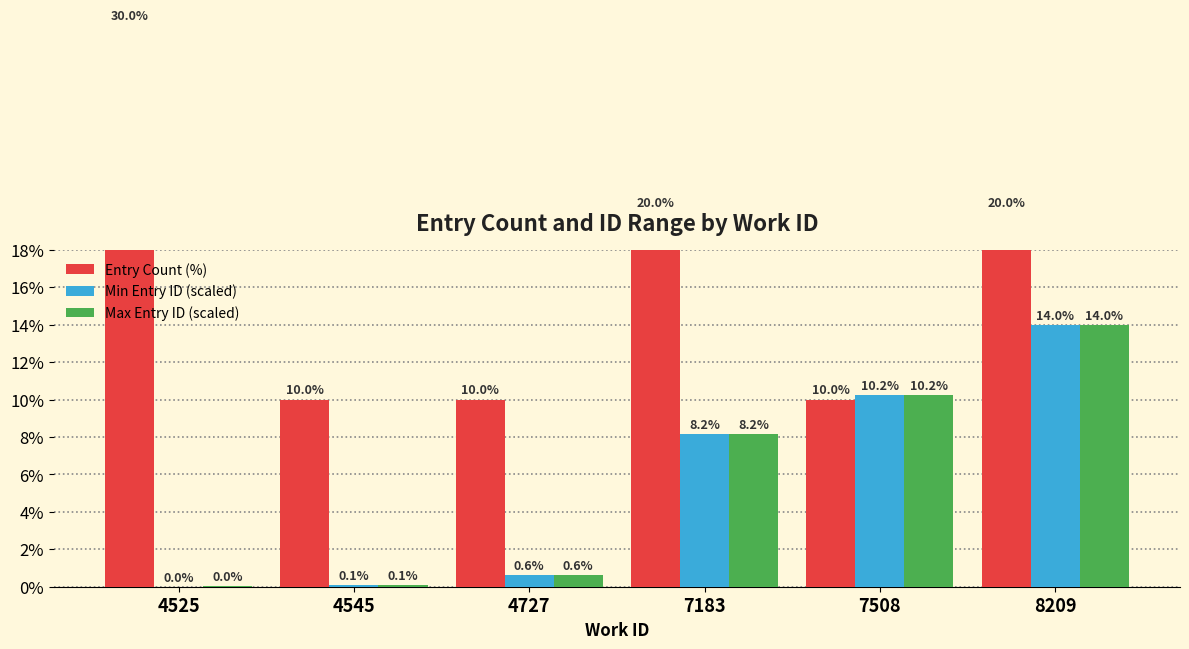

Rank the series at 7183 from lowest to highest value.

Min Entry ID (scaled), Max Entry ID (scaled), Entry Count (%)